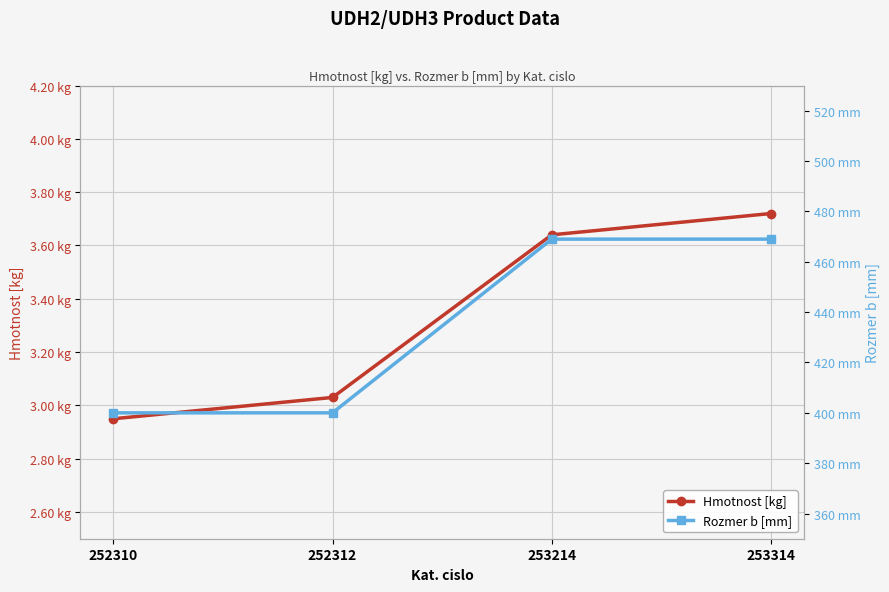

True or false: Rozmer b [mm] and Hmotnost [kg] cross at least once.

False